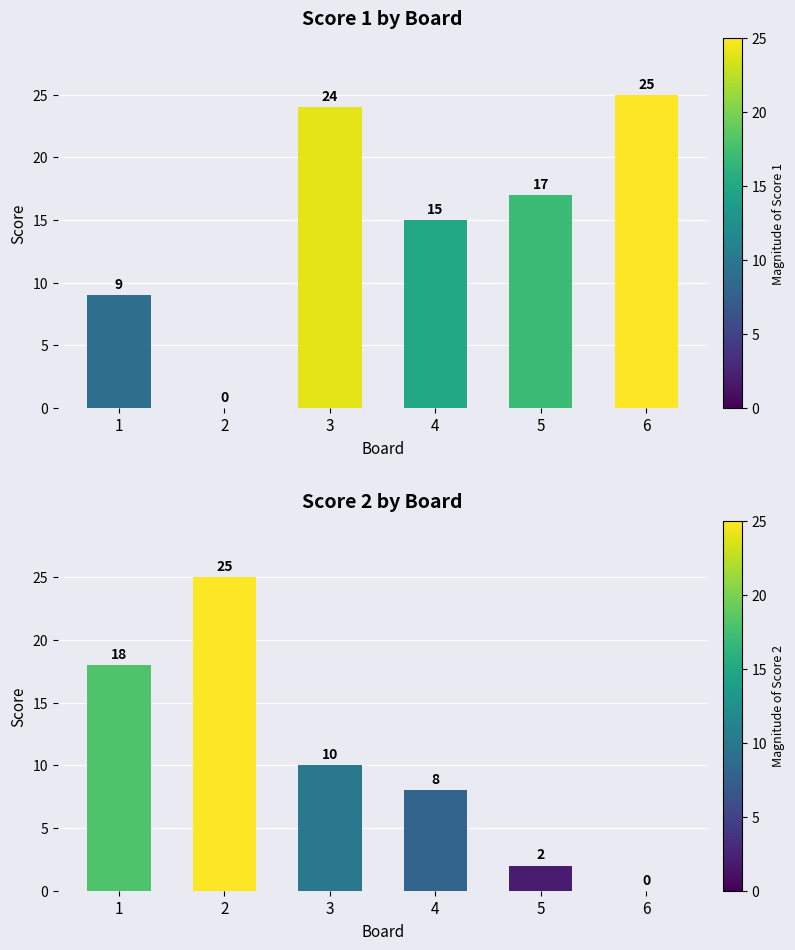

What is the value of the Score 1 bar at the 3rd from the left?

24